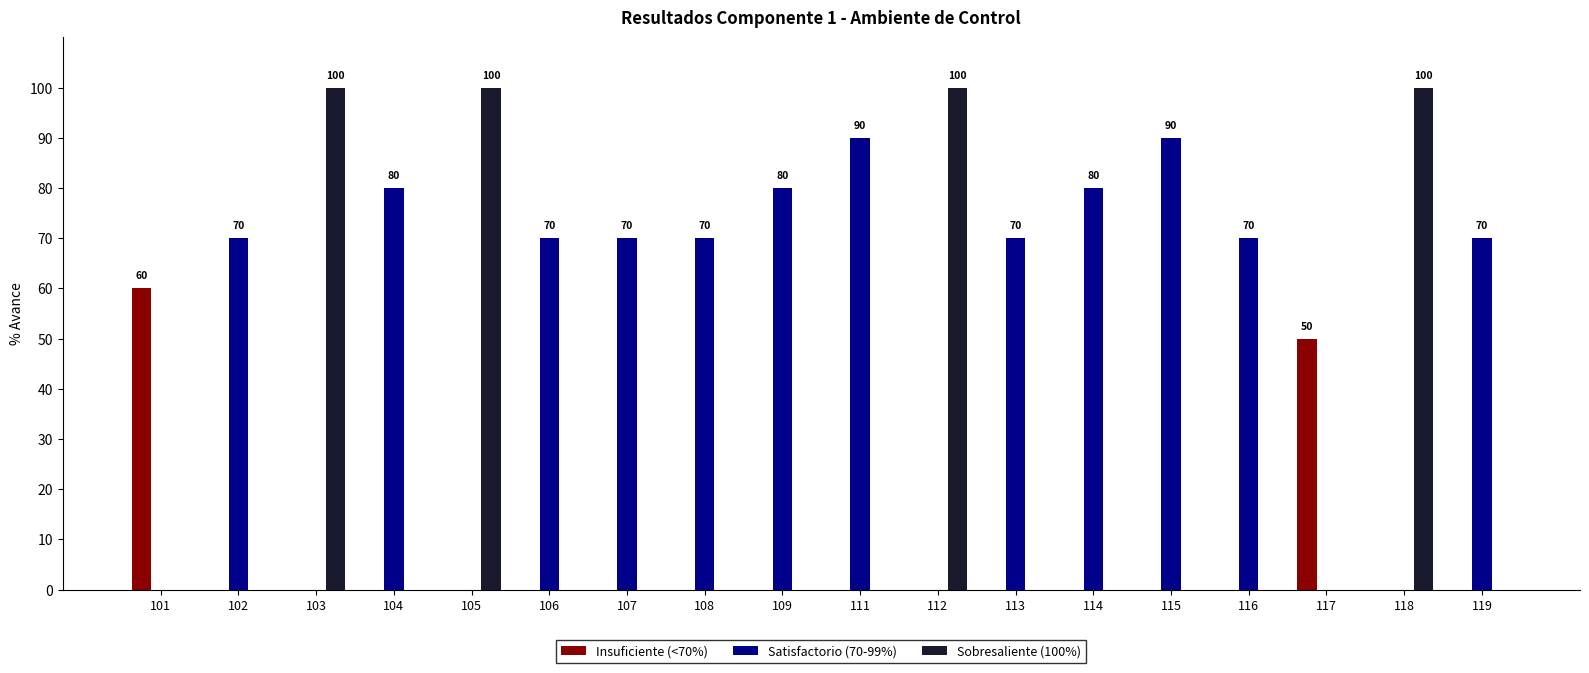

Between 106 and 109, which series saw the biggest shift?

Satisfactorio (70-99%)